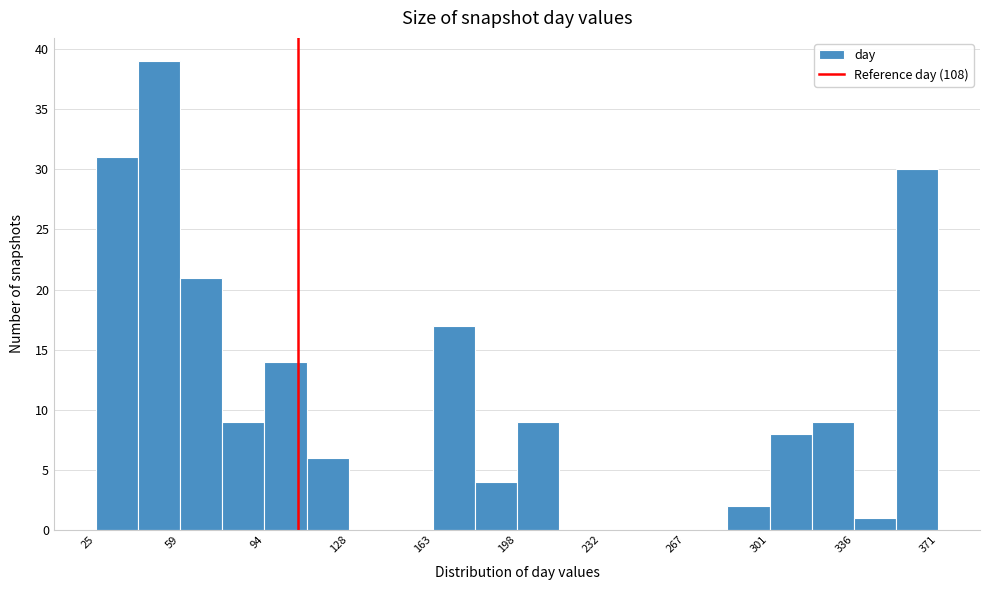

Read against the x-axis, roughly where is the centre of the tallest bar?

50